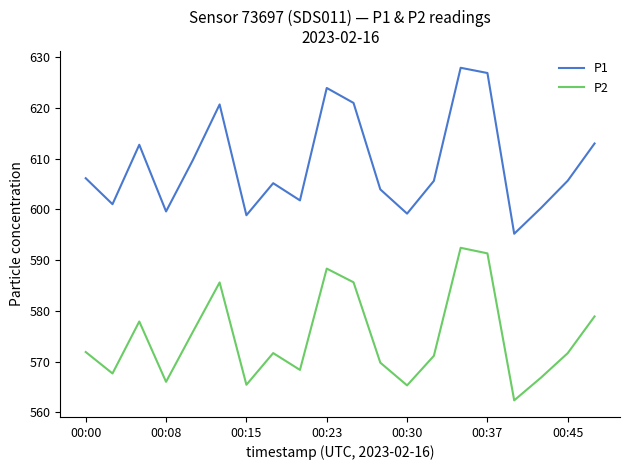

True or false: P1 and P2 intersect in this chart.

False